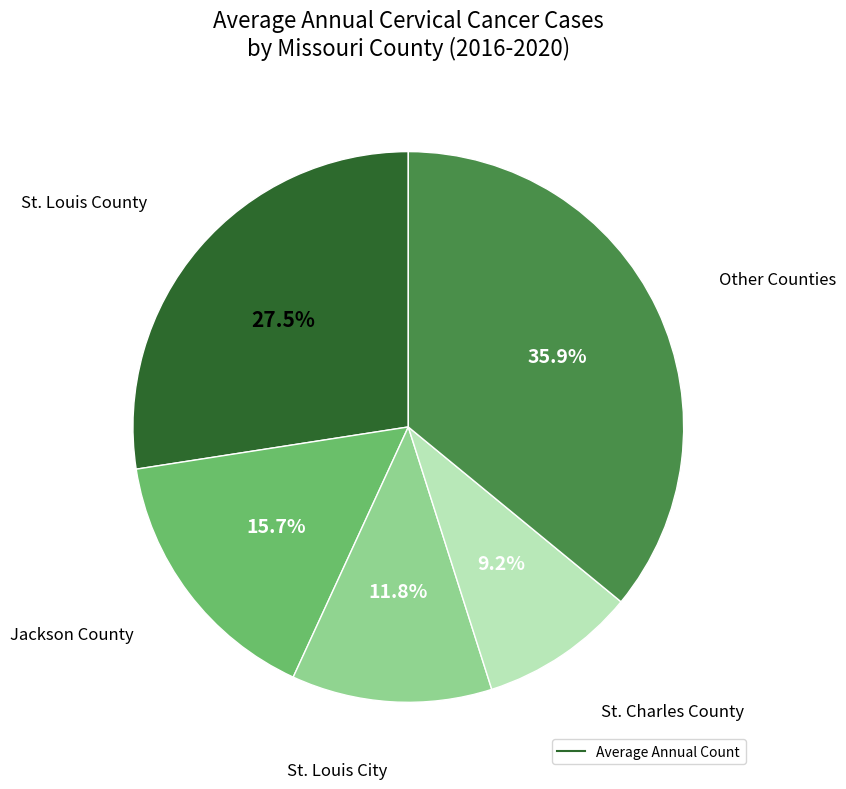

Is there any slice that represents more than half of the pie?

No